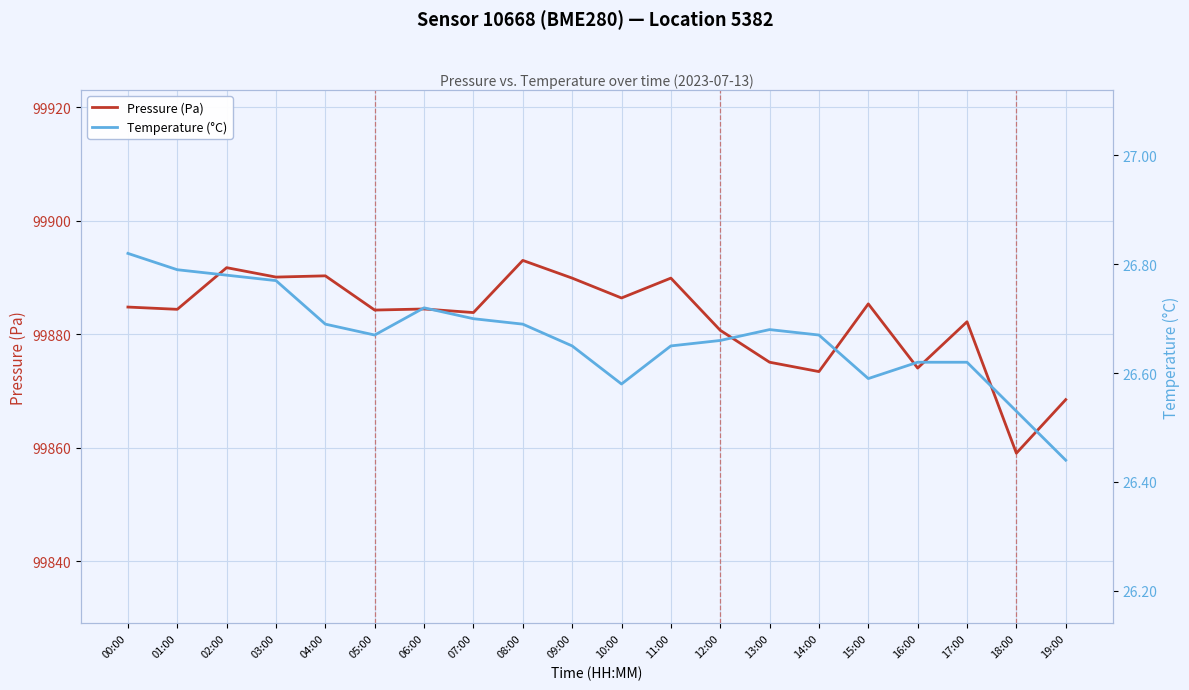

The Temperature (°C) series shows 42.2 at 17:00. True or false?

False